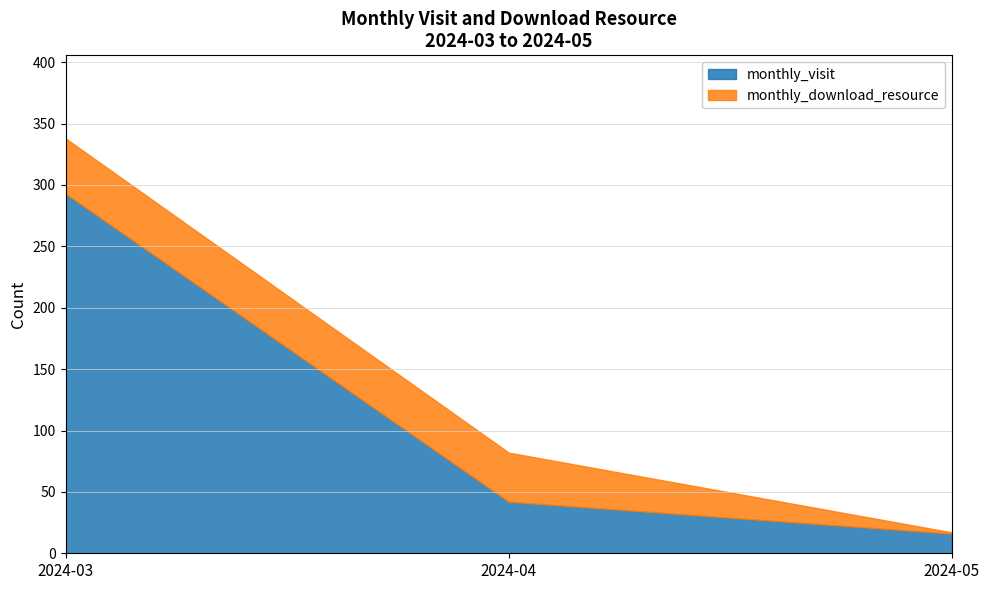

How many lines are shown in the chart?

2